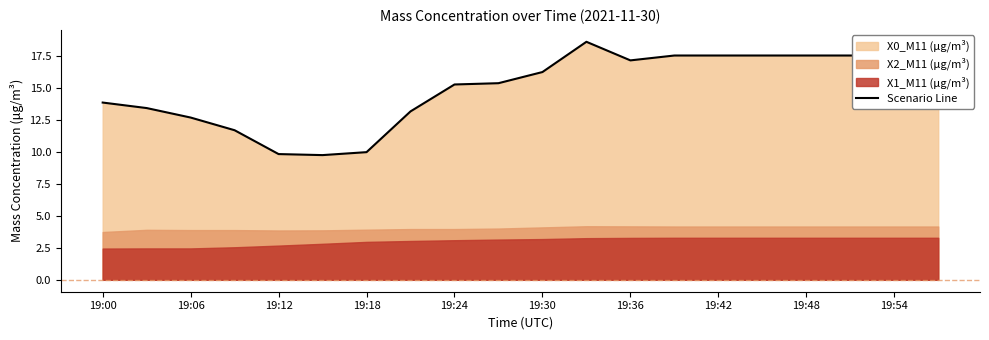

Does the chart display data point markers on the line(s)?

No